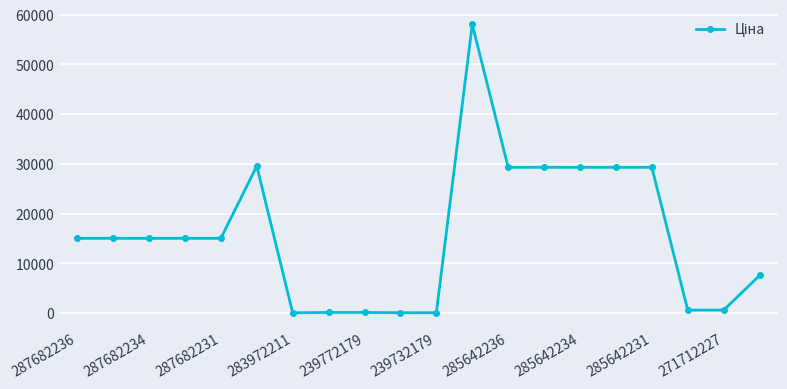

What is the difference between the second highest and second lowest values?

29492.3